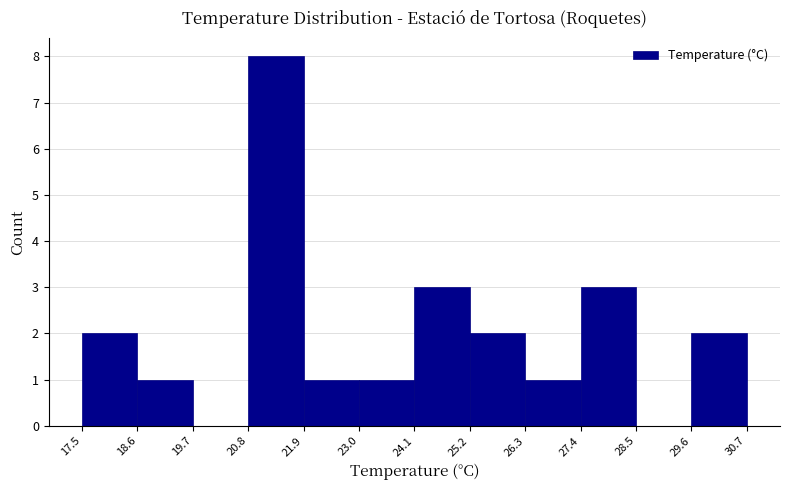

Reading left to right, list every bar in this chart as the range it spans on the x-axis followed by its height. The values are not printed on the chart, so give them approximately, as read against the axis.

17.5 to 18.6: 2
18.6 to 19.7: 1
19.7 to 20.8: 0
20.8 to 21.9: 8
21.9 to 23.0: 1
23.0 to 24.1: 1
24.1 to 25.2: 3
25.2 to 26.3: 2
26.3 to 27.4: 1
27.4 to 28.5: 3
28.5 to 29.6: 0
29.6 to 30.7: 2